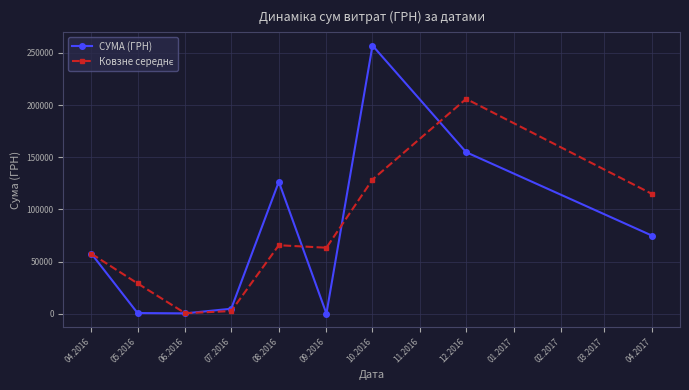

What is the label of the 7th point from the left?

10.2016